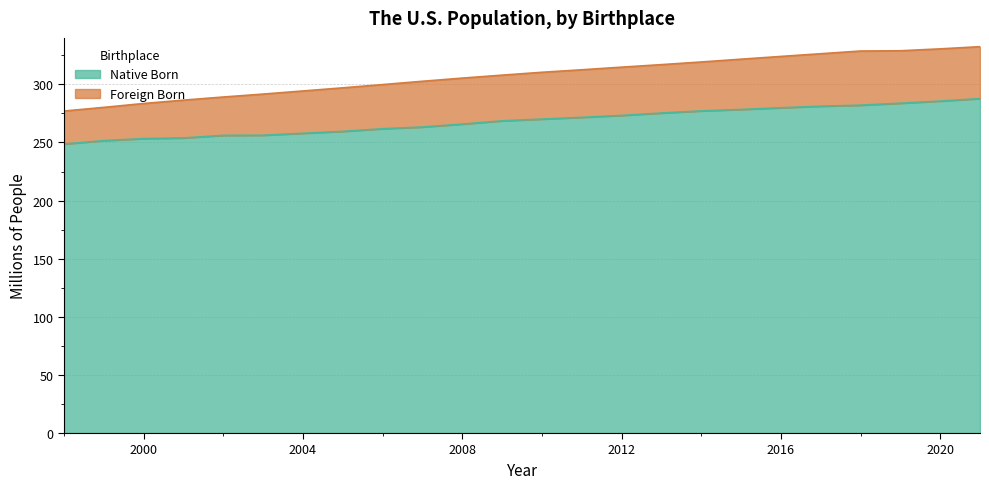

True or false: the data shows 412.9 at 2010.

False